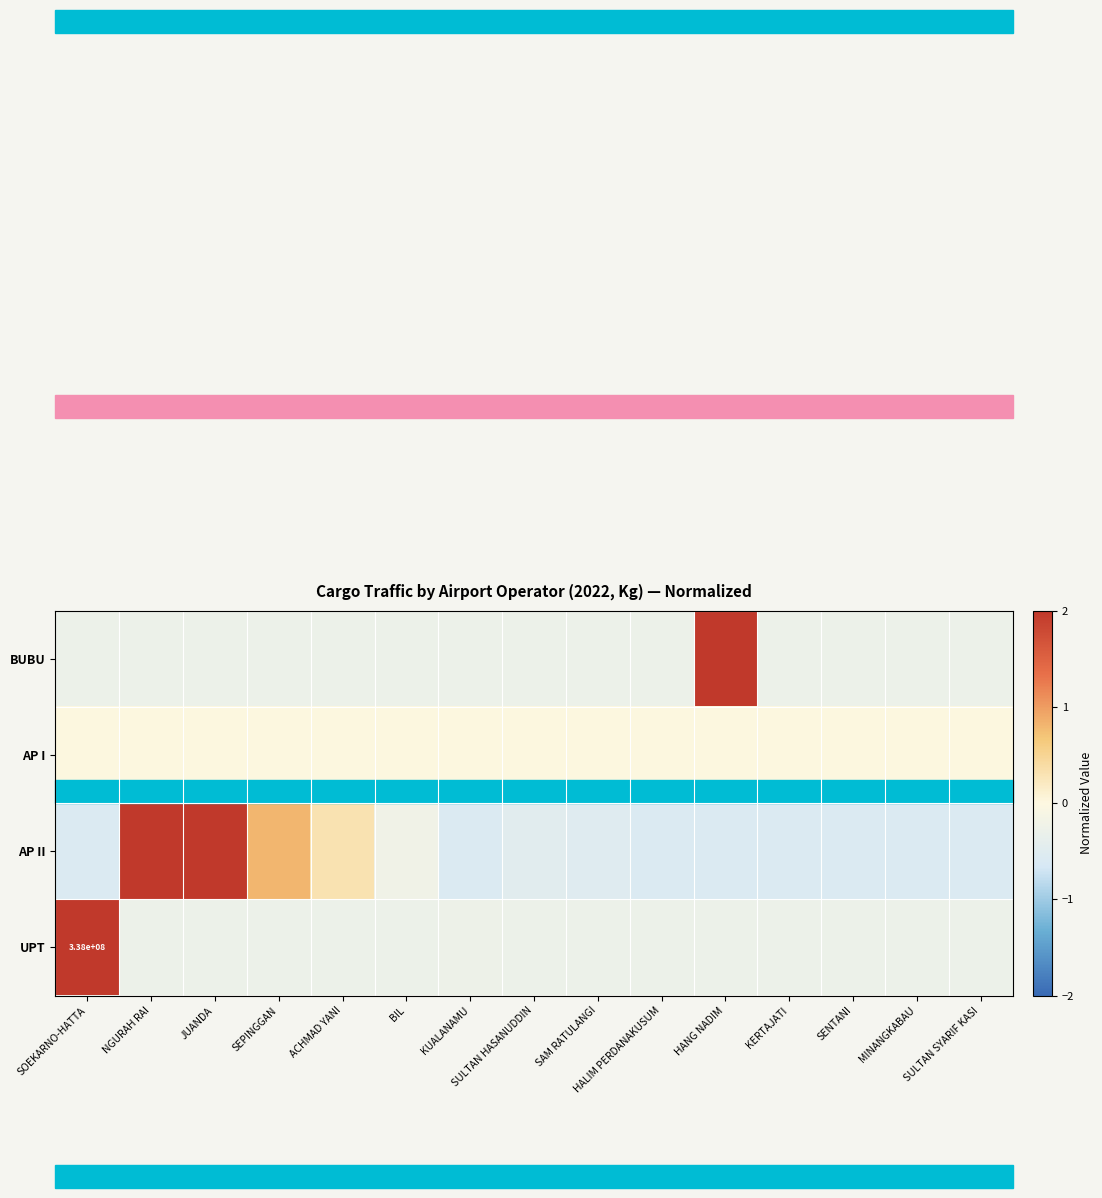

Is it true that UPT equals -0.1 at SEPINGGAN?

False